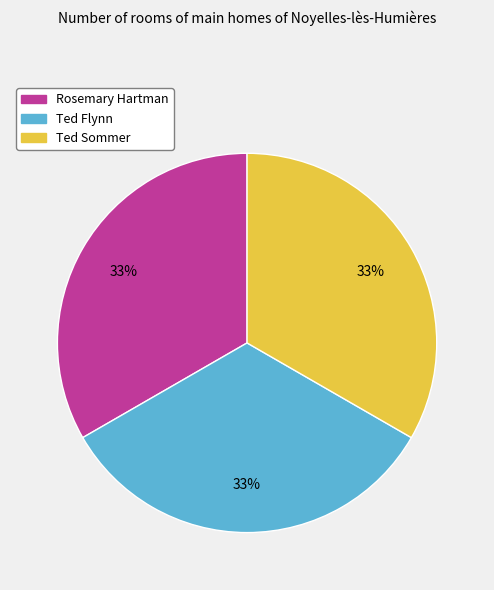

To the nearest percent, what portion does Ted Flynn represent?

33%